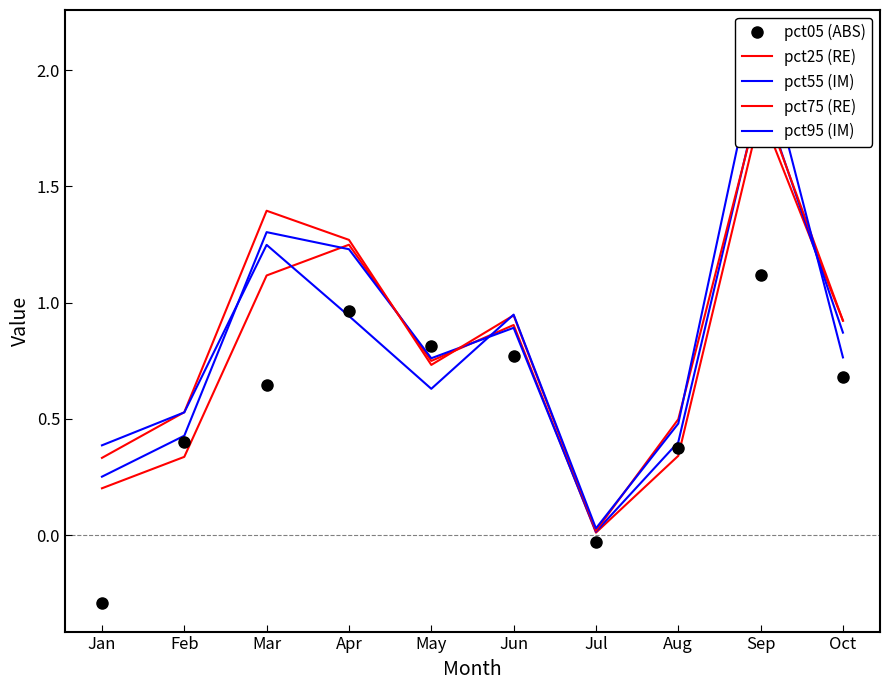

Reading left to right, what are all the values shown in this chart?

pct05 (ABS): Jan=-0.3	Feb=0.4	Mar=0.6	Apr=1.0	May=0.8	Jun=0.8	Jul=-0.0	Aug=0.4	Sep=1.1	Oct=0.7
pct25 (RE): Jan=0.2	Feb=0.3	Mar=1.1	Apr=1.2	May=0.7	Jun=0.9	Jul=0.0	Aug=0.3	Sep=1.8	Oct=0.9
pct55 (IM): Jan=0.3	Feb=0.4	Mar=1.3	Apr=1.2	May=0.8	Jun=0.9	Jul=0.0	Aug=0.4	Sep=1.9	Oct=0.9
pct75 (RE): Jan=0.3	Feb=0.5	Mar=1.4	Apr=1.3	May=0.7	Jun=0.9	Jul=0.0	Aug=0.5	Sep=1.9	Oct=0.9
pct95 (IM): Jan=0.4	Feb=0.5	Mar=1.2	Apr=0.9	May=0.6	Jun=0.9	Jul=0.0	Aug=0.5	Sep=2.1	Oct=0.8